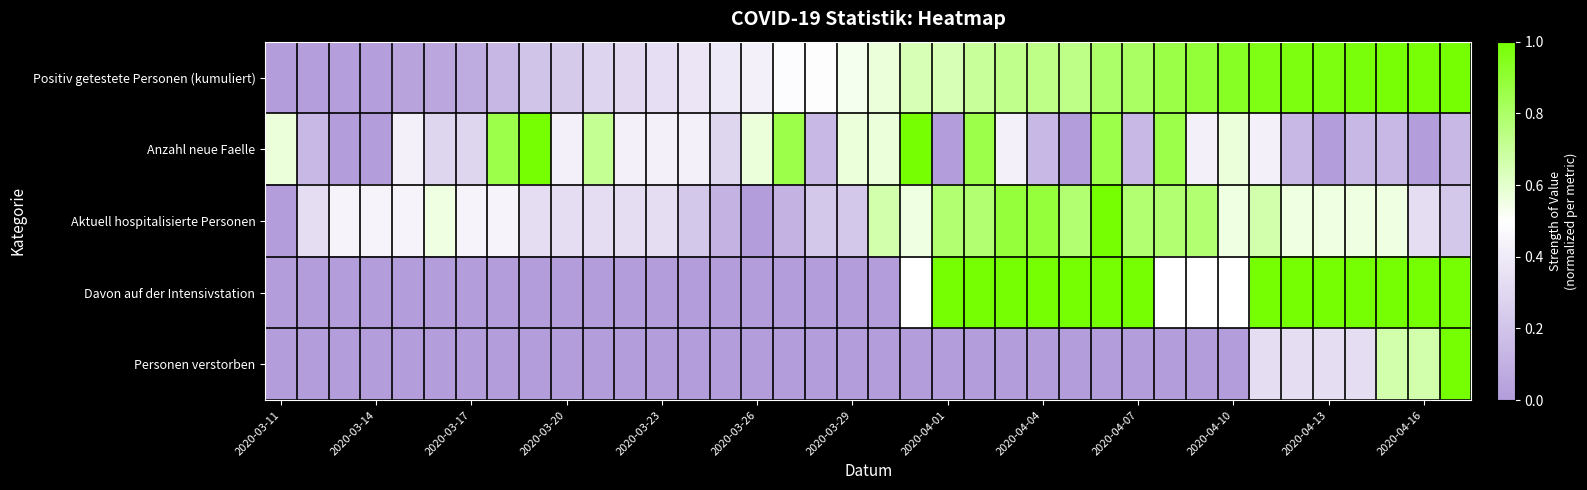

At how many categories does at least one series exceed 0?

38